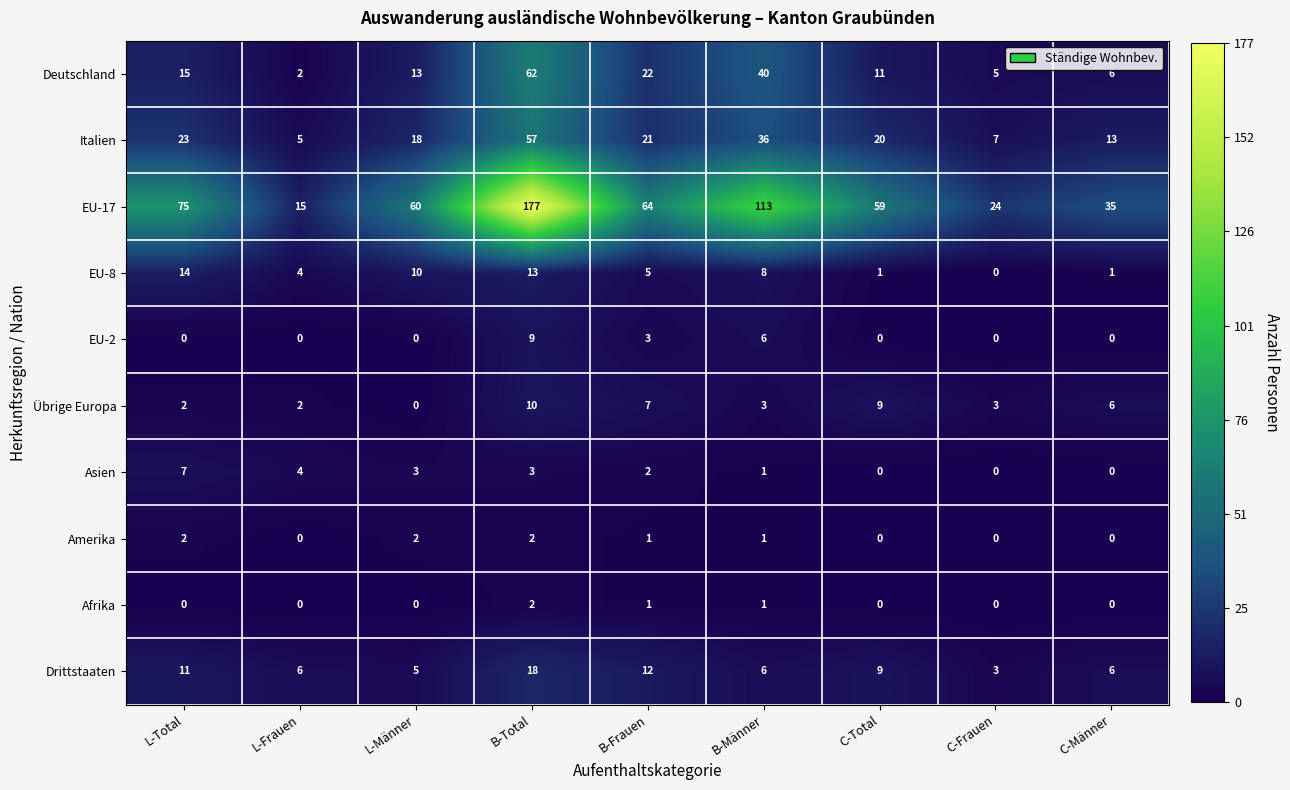

How many series are shown in this chart?

10